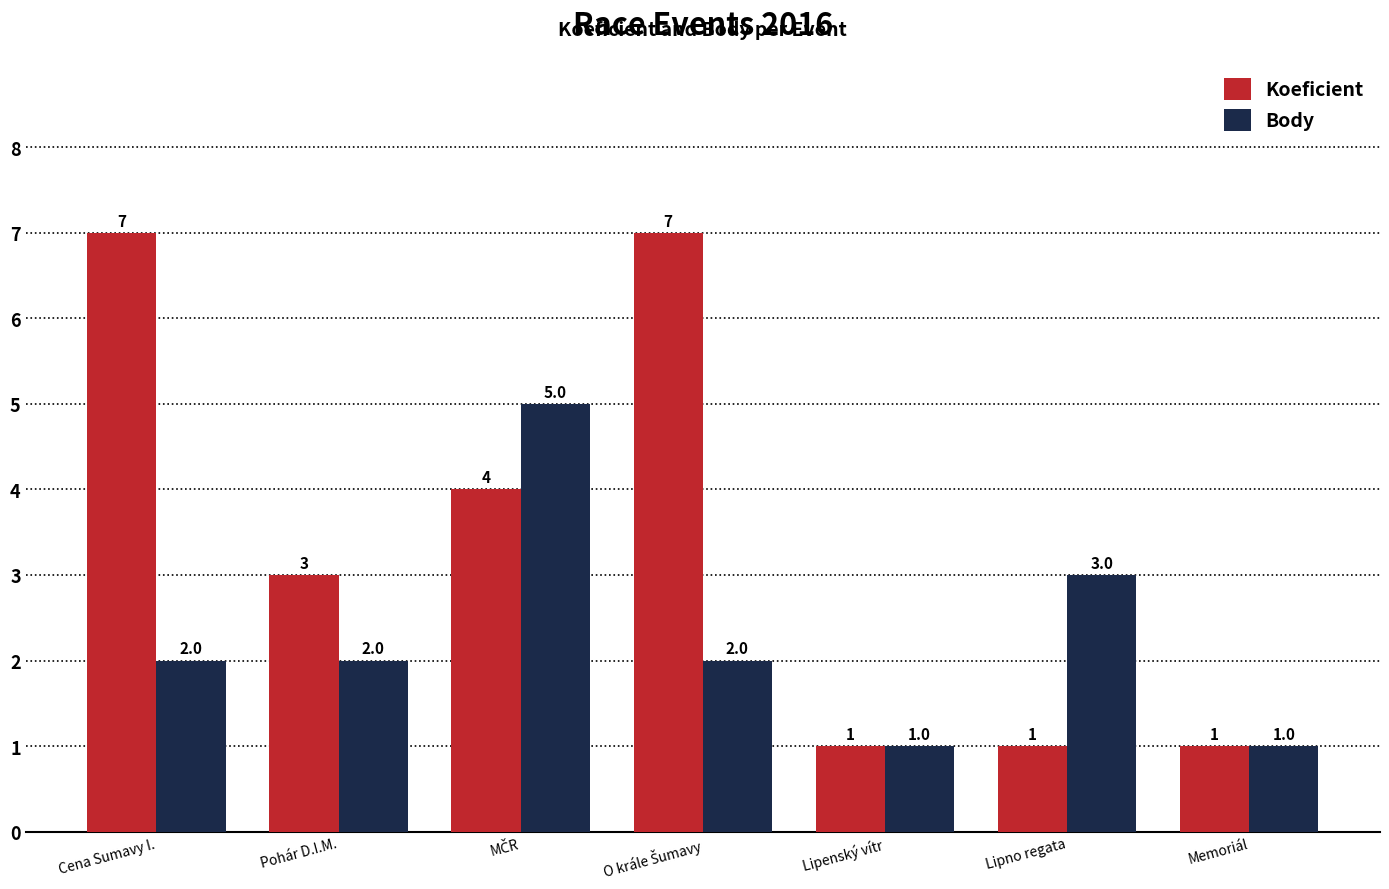

Rank the series by their maximum value, from highest to lowest.

Koeficient, Body